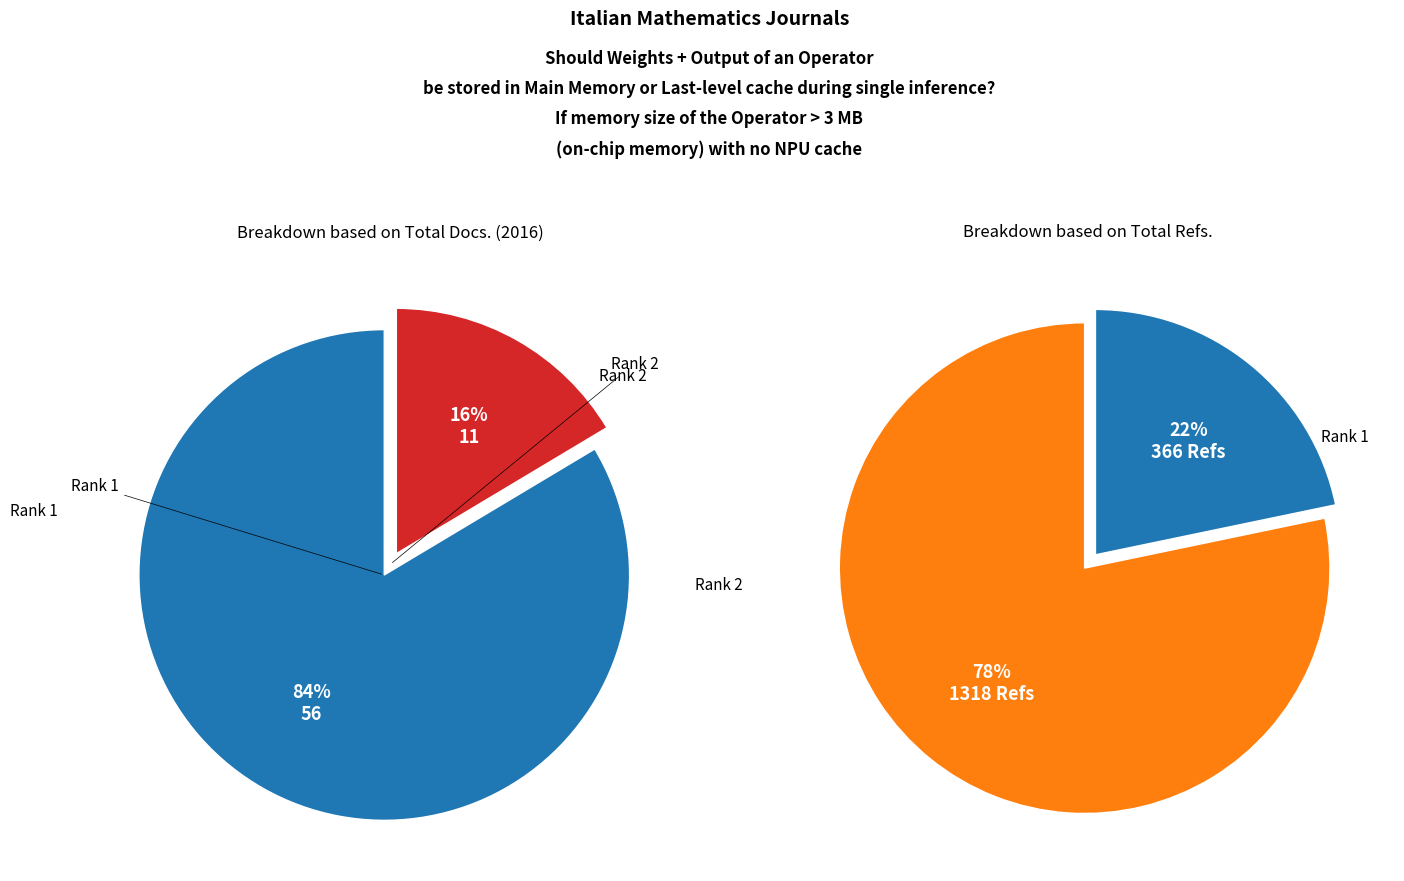

What percentage is NOT represented by Rank 1?

16.4%